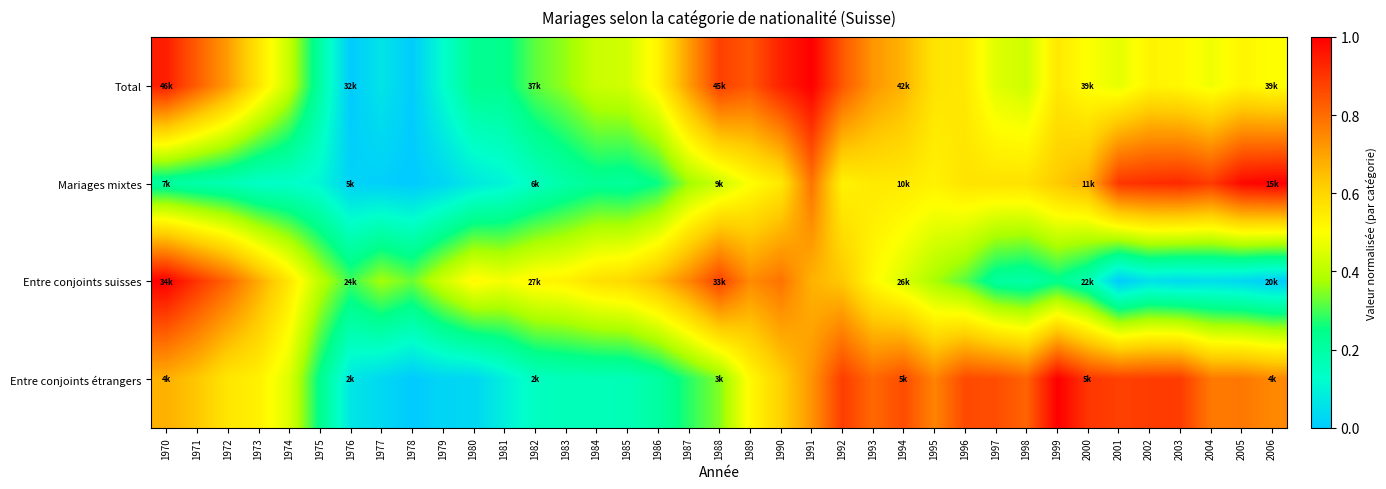

At how many categories does at least one series exceed 0?

37